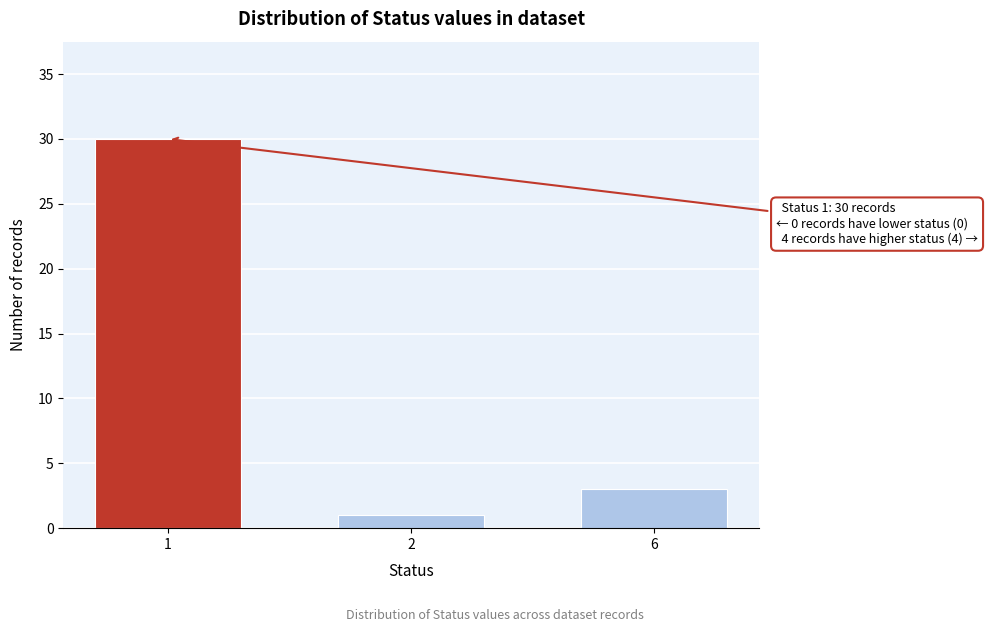

Reading left to right, transcribe all the data shown in this chart.

1=30	2=1	6=3